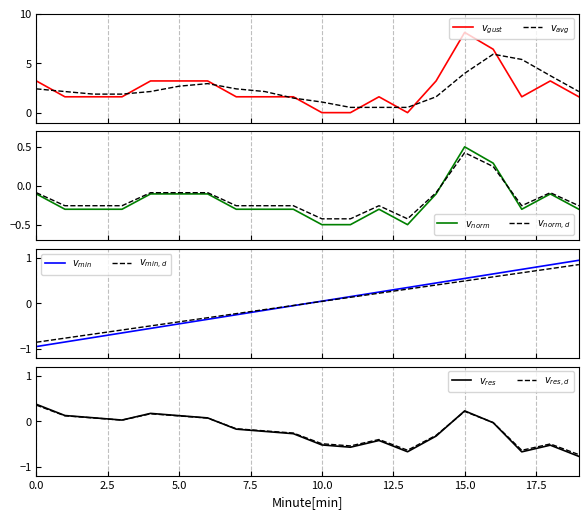

Between 6 and 1, which is larger?

6